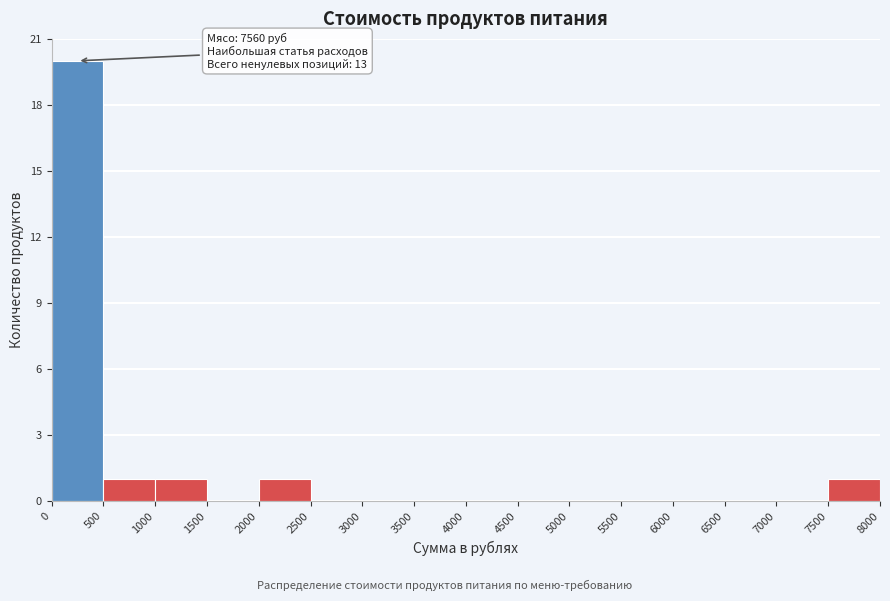

Which range on the x-axis has the tallest bar?

0 to 500